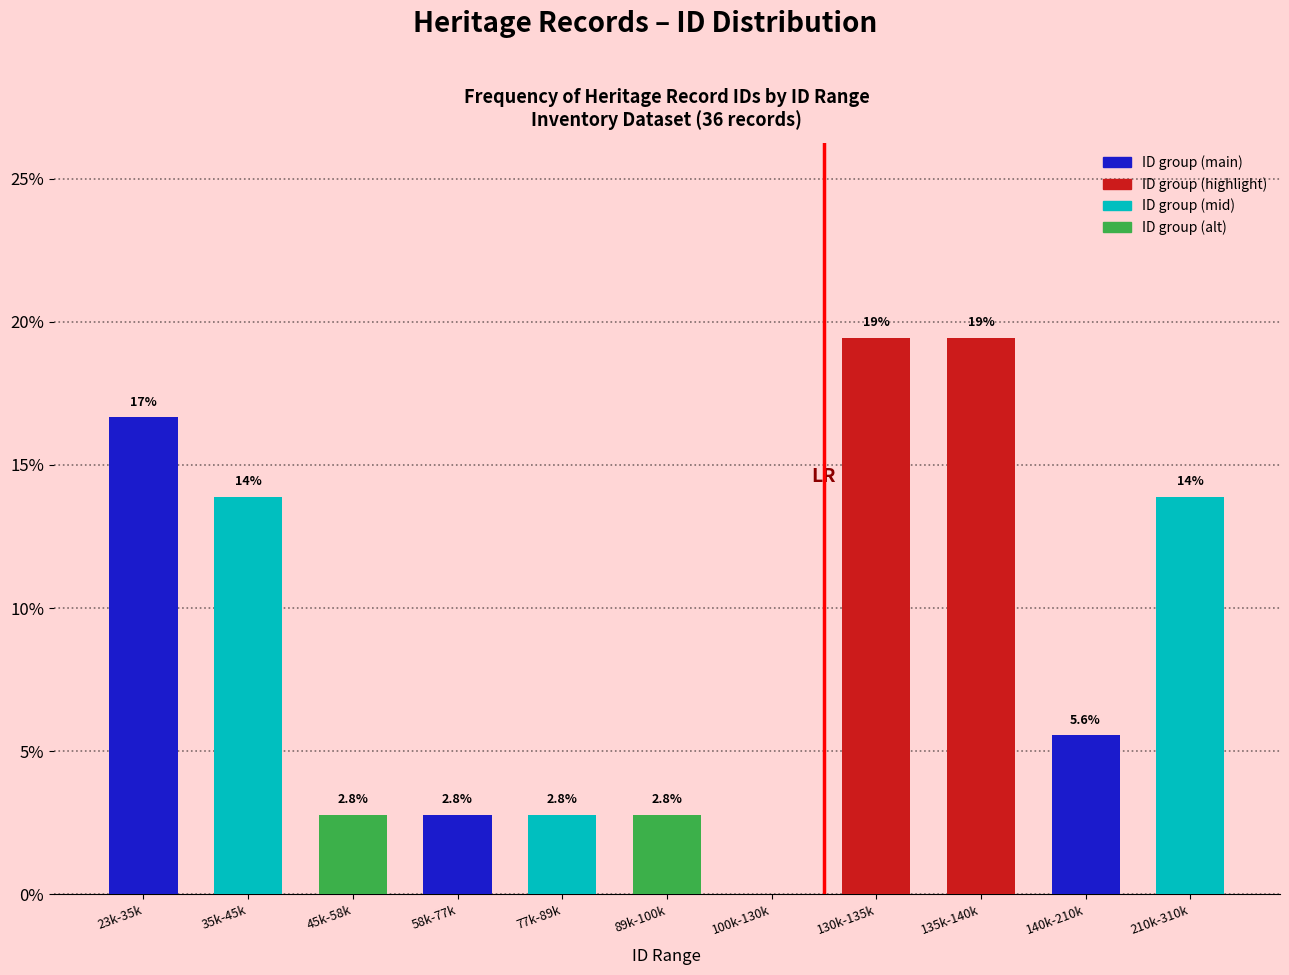

Reading right to left, list all the values displayed in this chart.

210k-310k=13.9	140k-210k=5.6	135k-140k=19.4	130k-135k=19.4	100k-130k=0.0	89k-100k=2.8	77k-89k=2.8	58k-77k=2.8	45k-58k=2.8	35k-45k=13.9	23k-35k=16.7